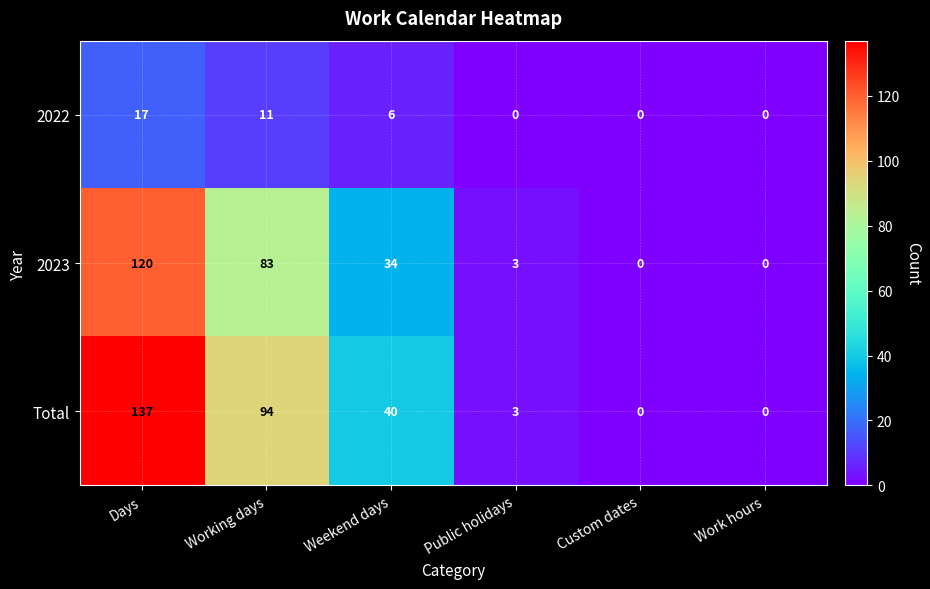

What is the highest value of the 2022 series?

17